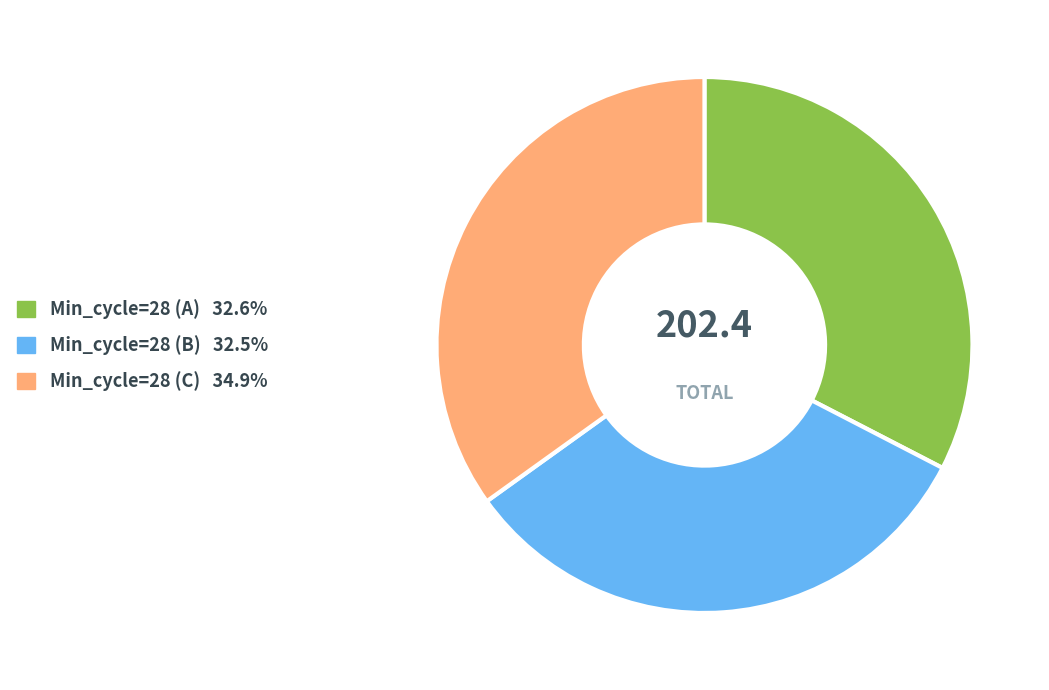

Does any single category account for the majority?

No